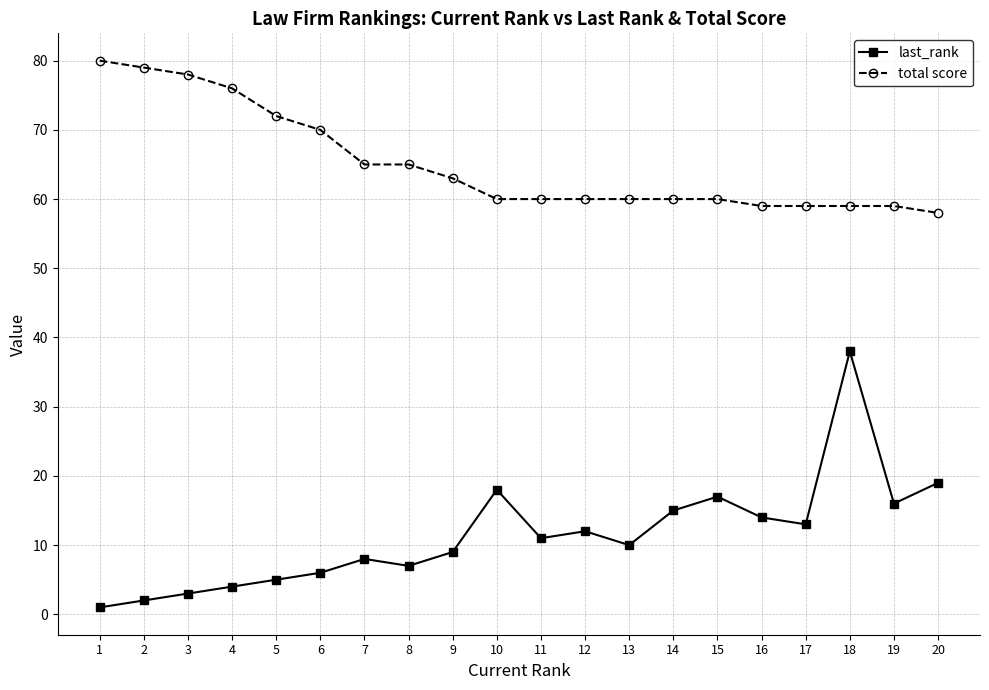

What is the difference between the second highest and minimum values in the total score series?

21